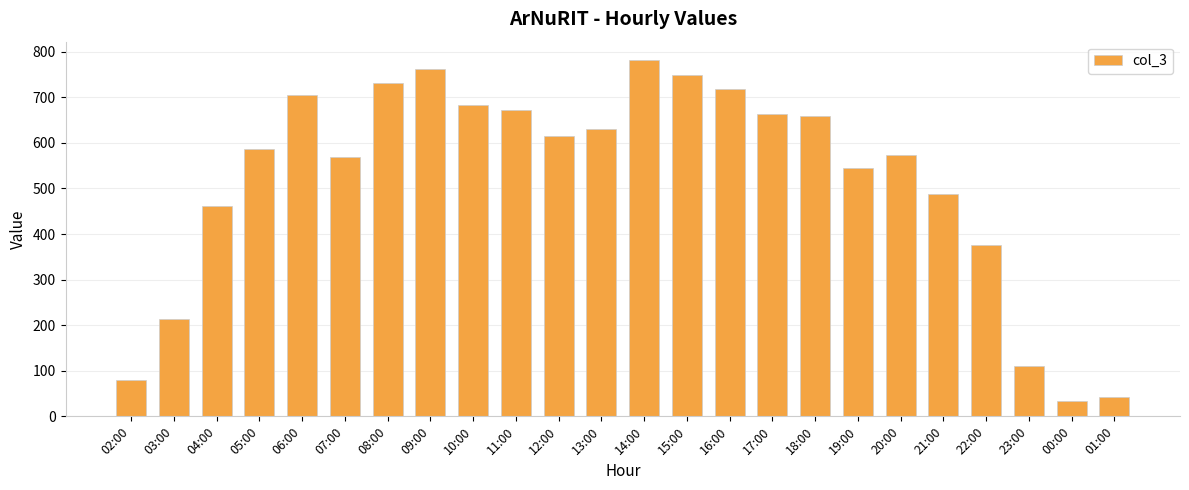

What is the change in value from 13:00 to 15:00?

+120